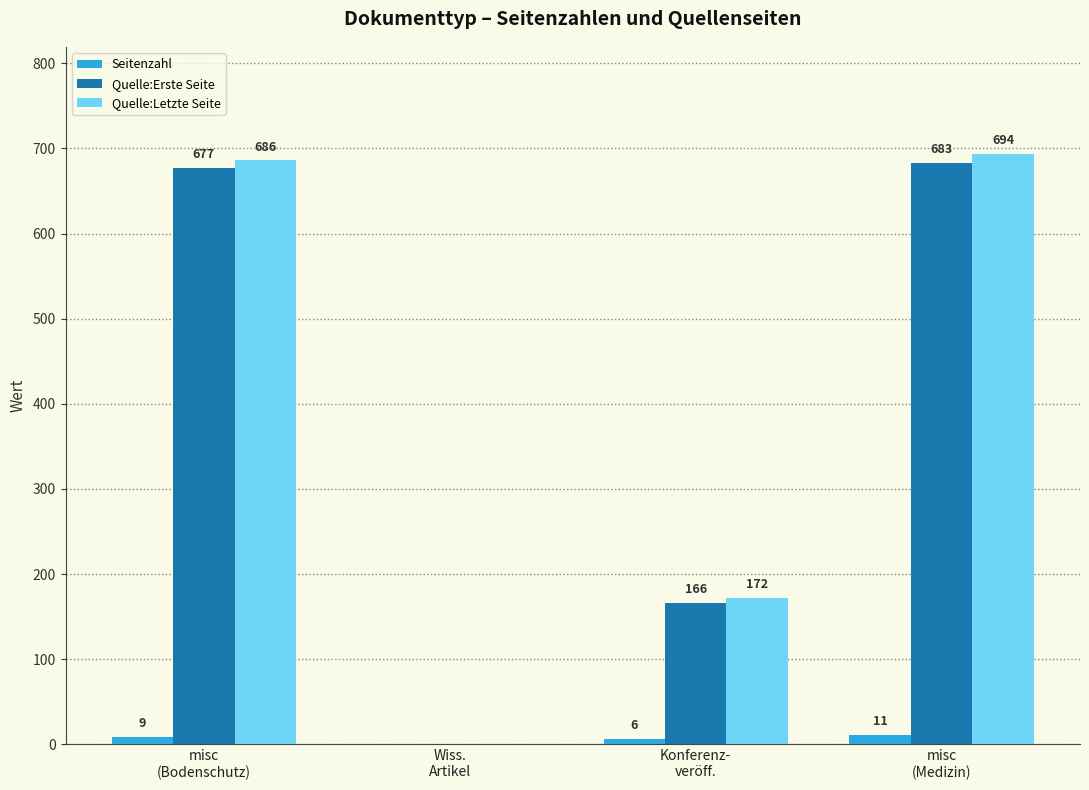

The Seitenzahl series shows 11 at misc
(Medizin). True or false?

True